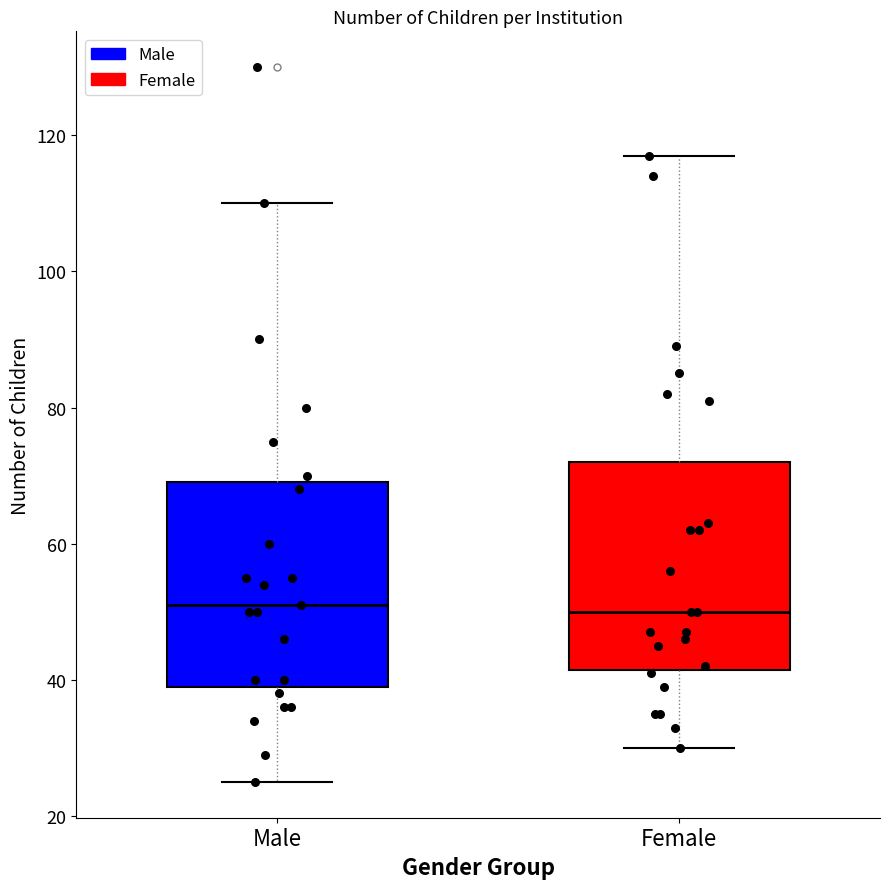

Where is the lower edge of the box for Male on the y-axis? The values are not printed on the chart, so give them approximately, as read against the axis.

40